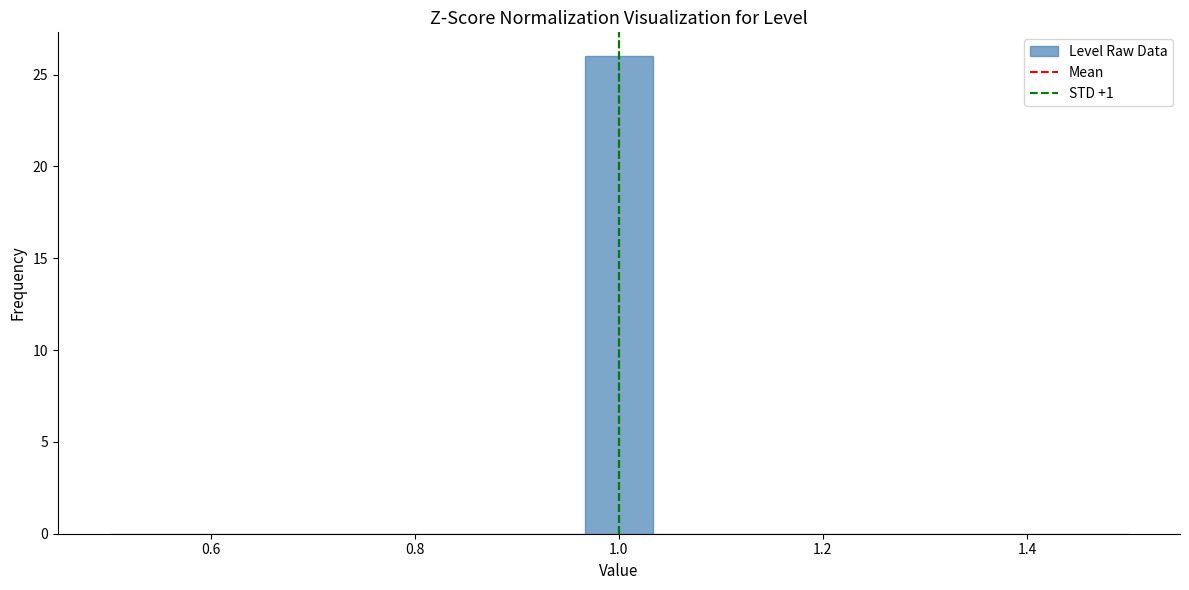

Read against the x-axis, roughly where is the centre of the tallest bar?

1.00